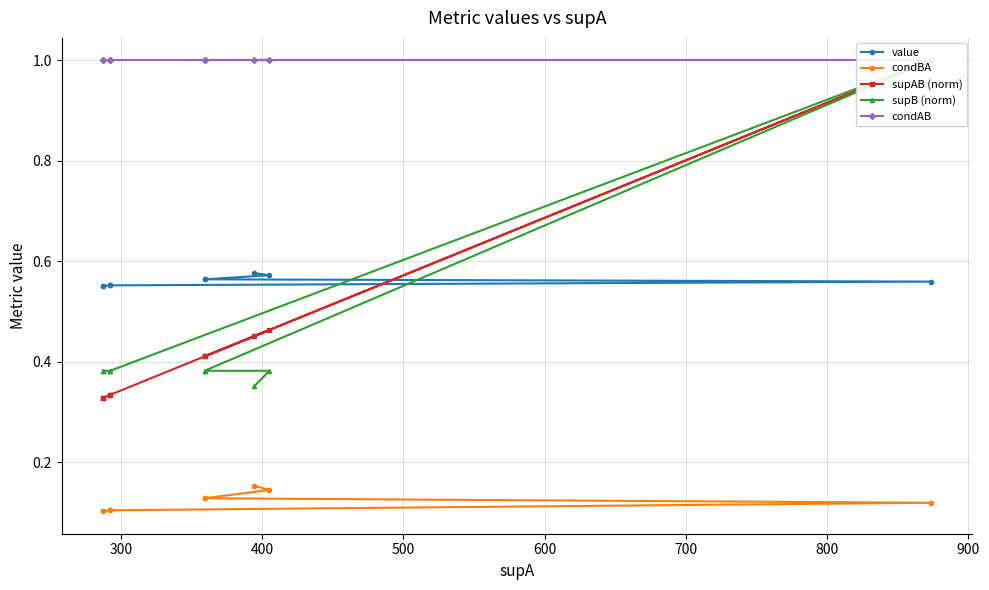

True or false: condBA has a value of 0.1 at 300.

True